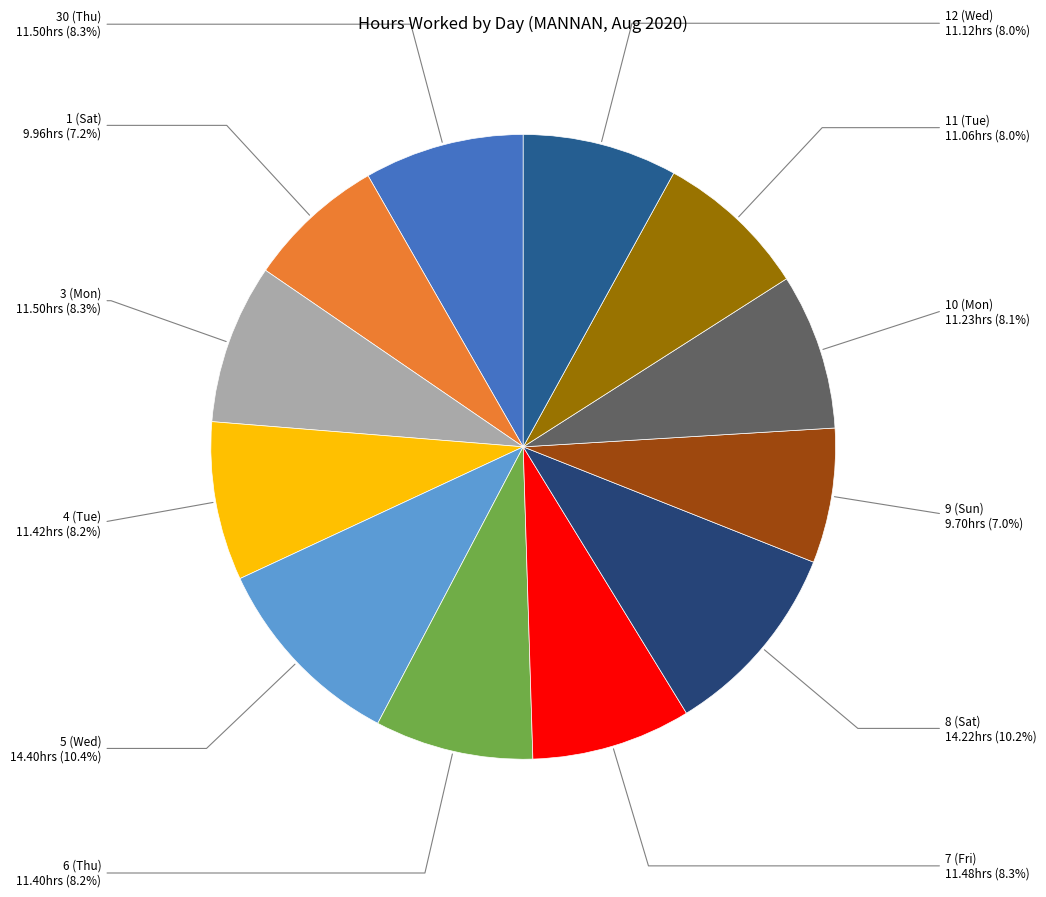

Approximately how many times larger is the value at 7 (Fri) compared to 10 (Mon)?

1.0